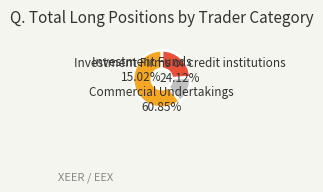

True or false: Commercial Undertakings accounts for 67% of the total.

False